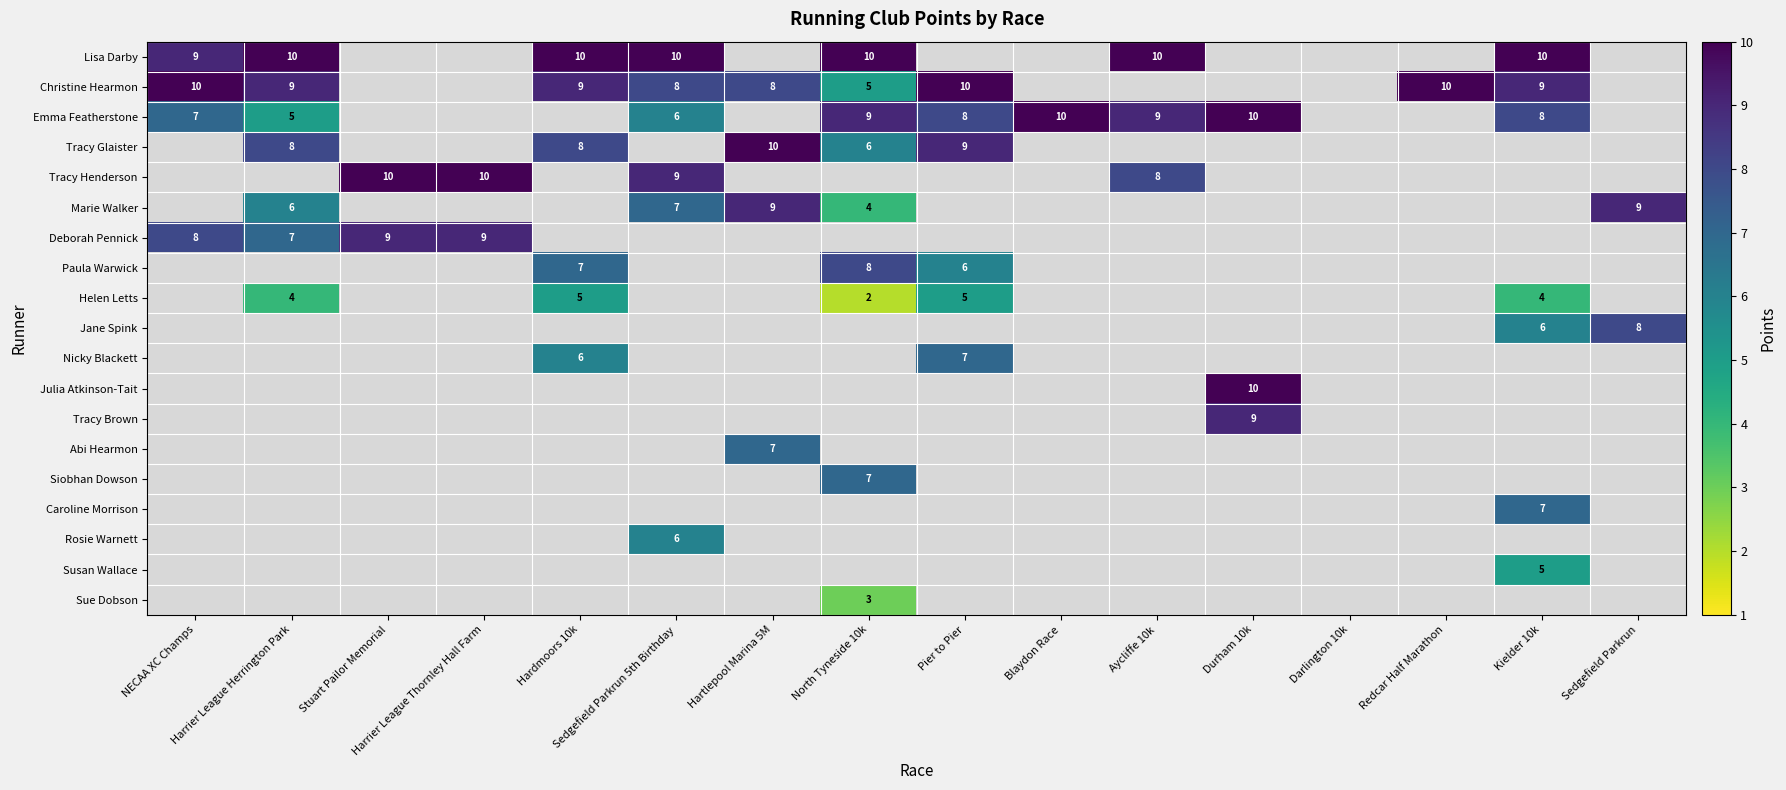

What is the maximum value shown in the chart?

10